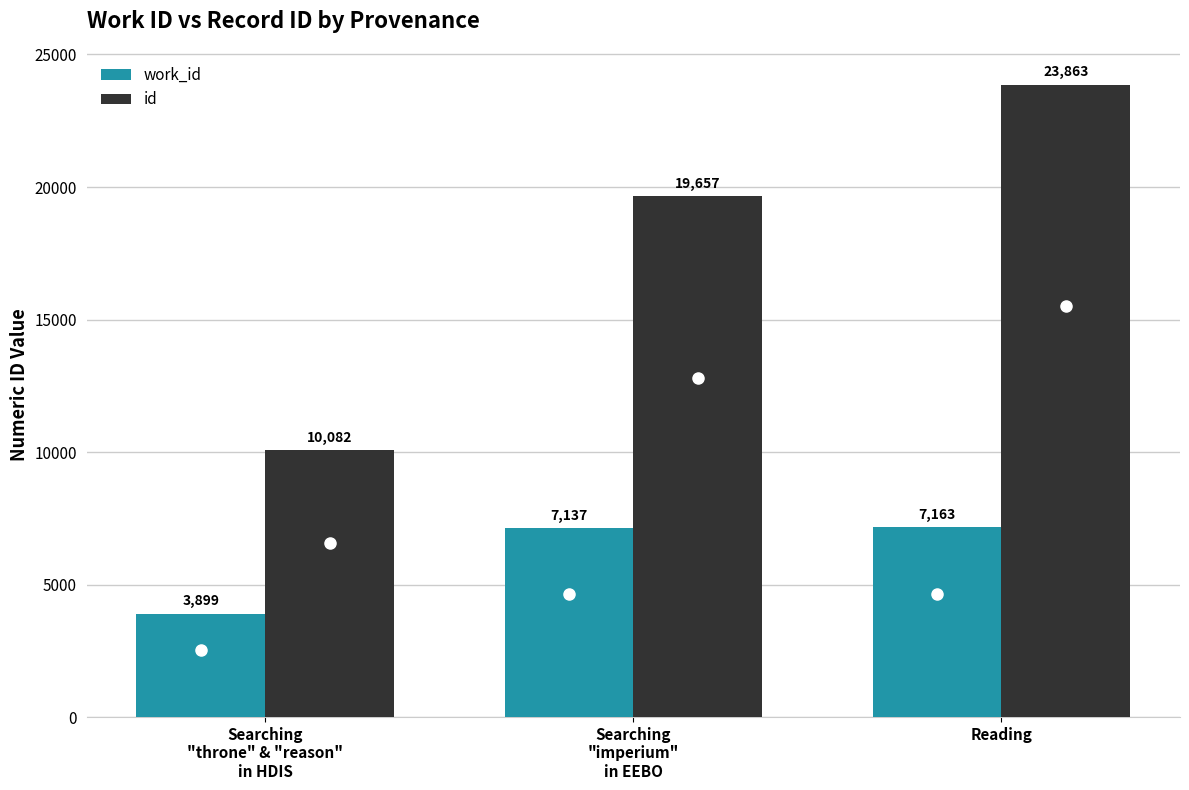

Is the value of work_id at Reading greater than the value of id at Searching
"imperium"
in EEBO?

No